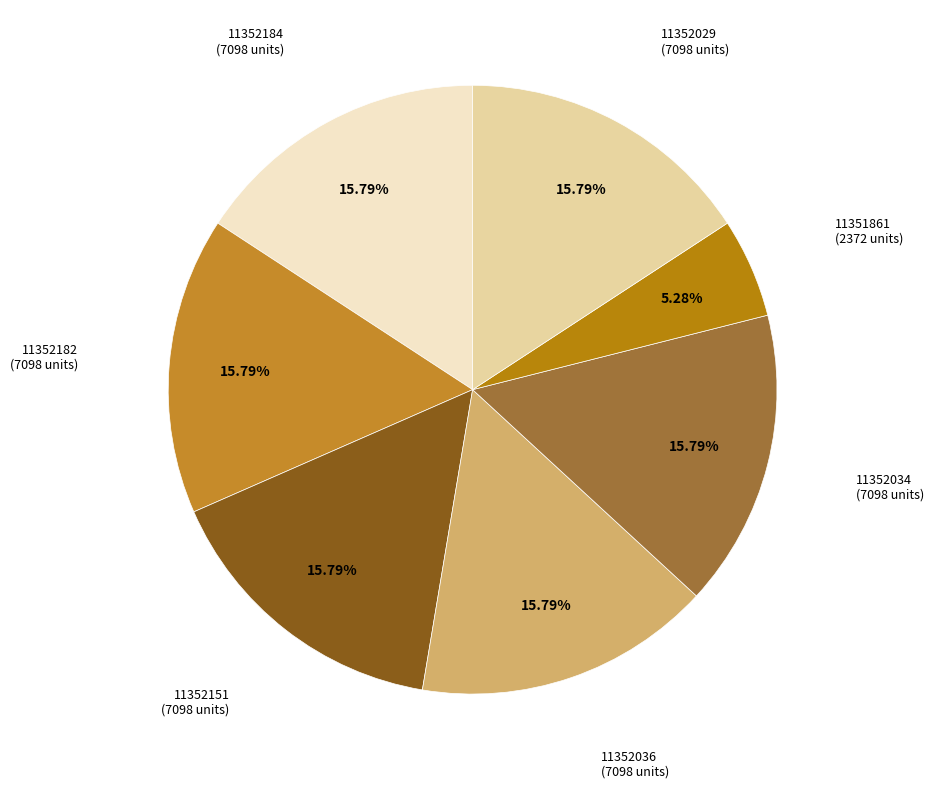

Which category has the biggest portion of the pie?

11352184